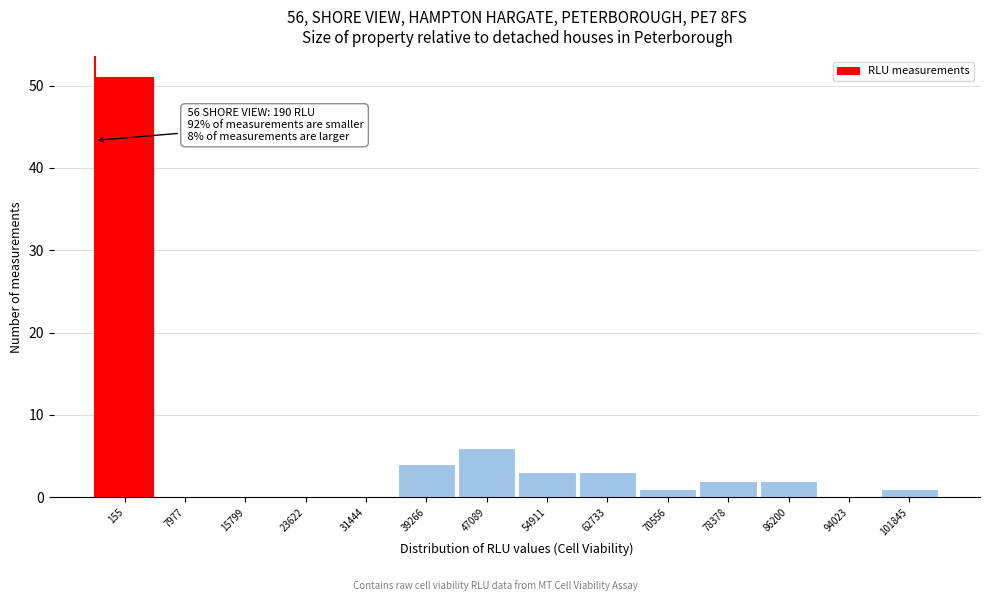

Reading right to left, list all the values displayed in this chart.

101845=1	94023=0	86200=2	78378=2	70556=1	62733=3	54911=3	47089=6	39266=4	31444=0	23622=0	15799=0	7977=0	155=51